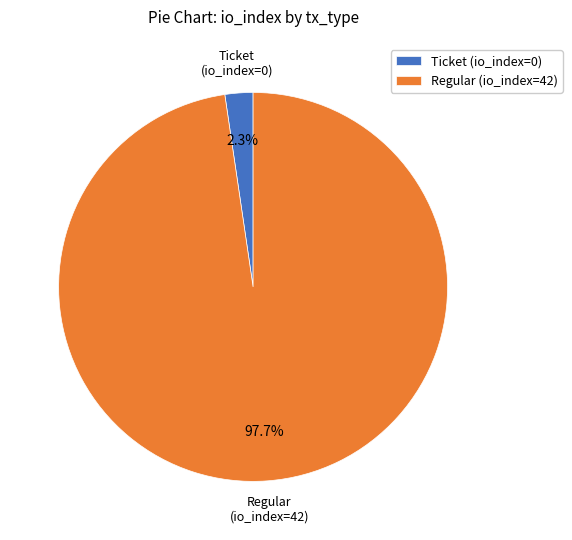

To the nearest percent, what portion does Regular (io_index=42) represent?

98%